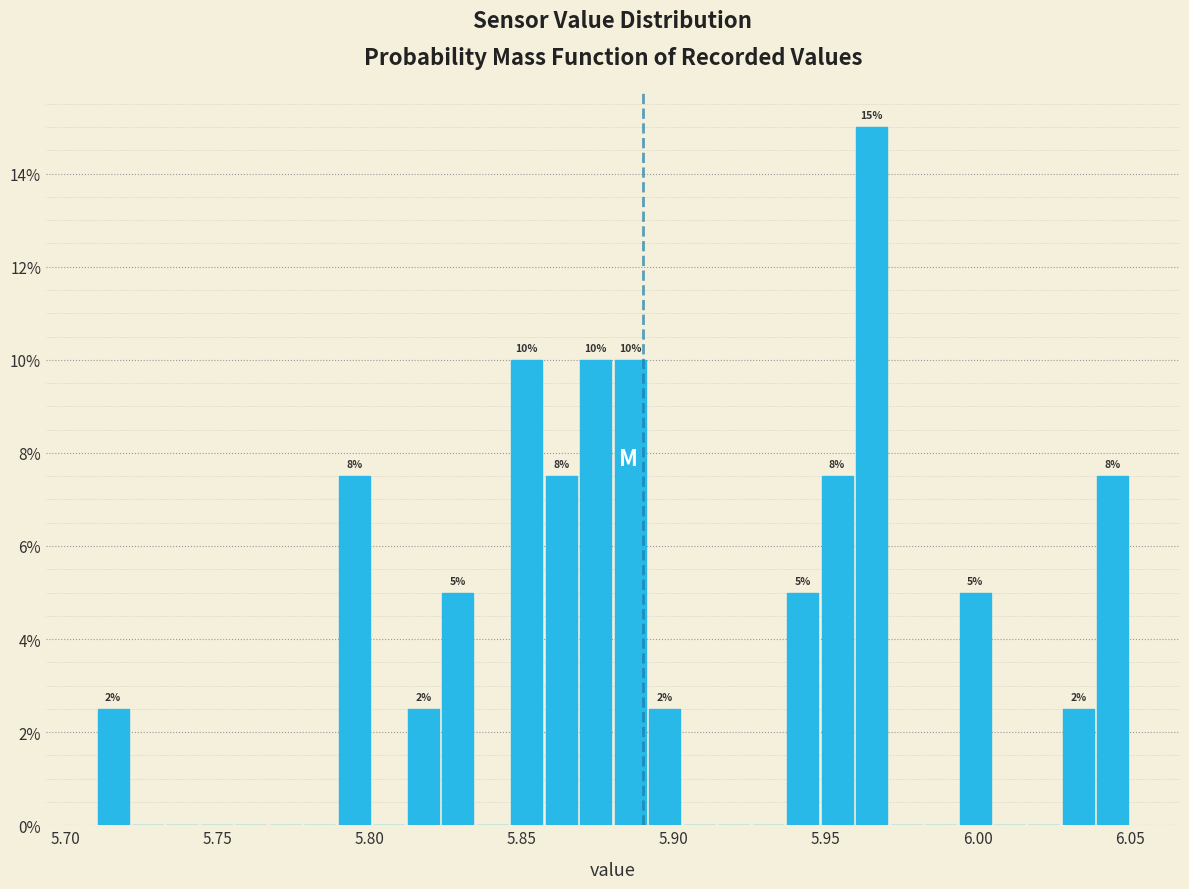

Read against the x-axis, roughly where is the centre of the tallest bar?

5.965